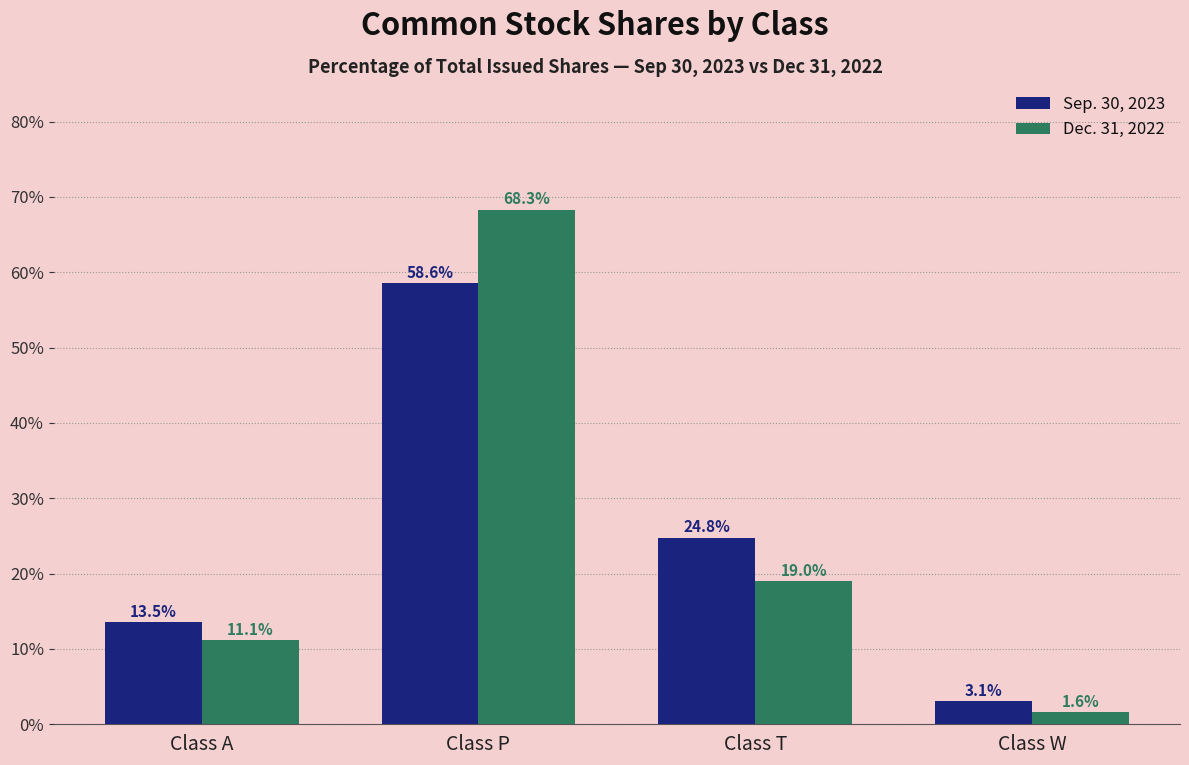

Reading right to left, transcribe all the data shown in this chart.

Sep. 30, 2023: Class W=3.1	Class T=24.8	Class P=58.6	Class A=13.5
Dec. 31, 2022: Class W=1.6	Class T=19.0	Class P=68.3	Class A=11.1